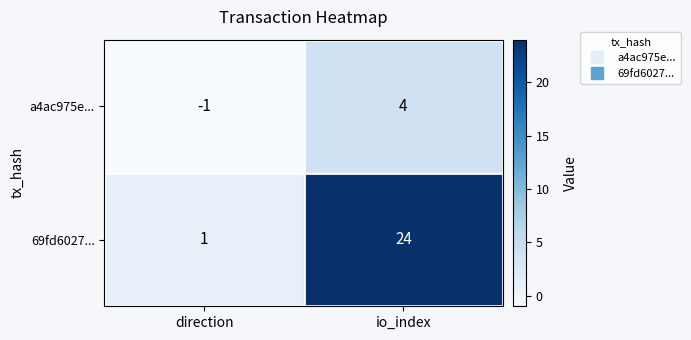

At how many categories does at least one series exceed 12?

1